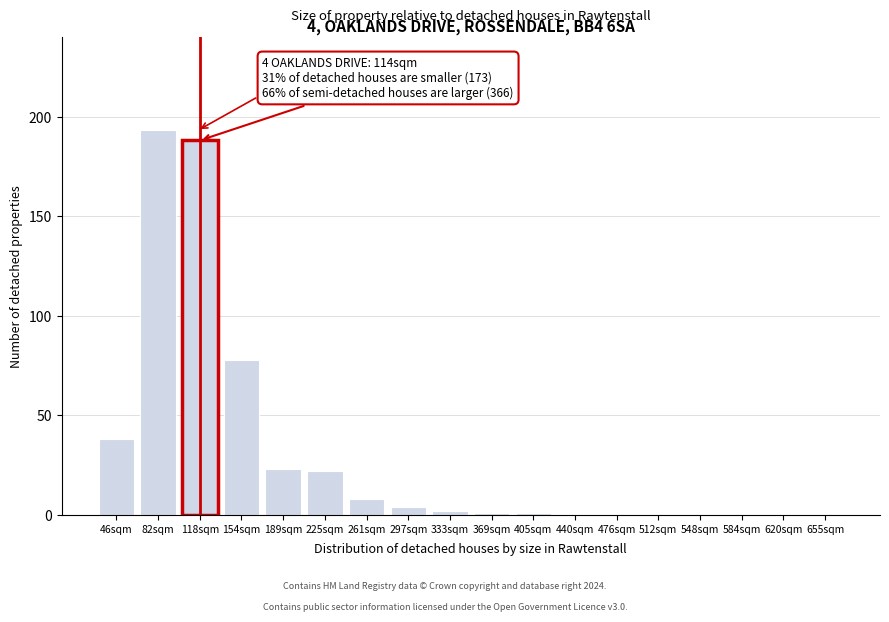

Reading left to right, list all the values displayed in this chart.

46sqm=38	82sqm=193	118sqm=188	154sqm=78	189sqm=23	225sqm=22	261sqm=8	297sqm=4	333sqm=2	369sqm=1	405sqm=1	440sqm=0	476sqm=0	512sqm=0	548sqm=0	584sqm=0	620sqm=0	655sqm=0